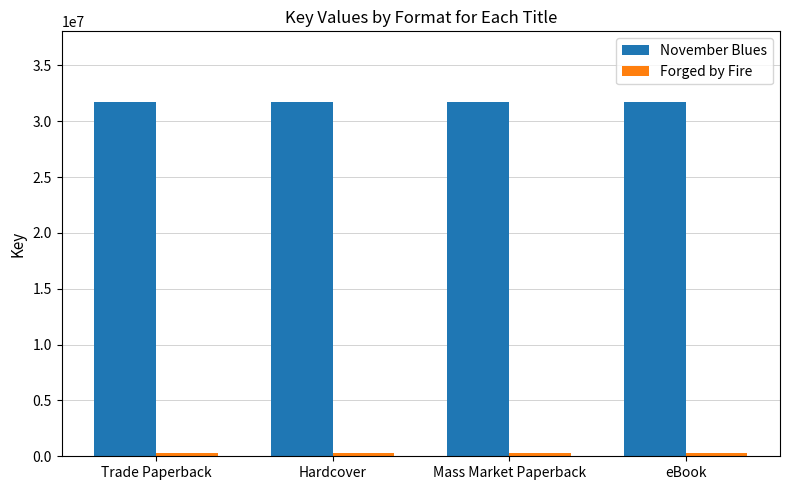

What is the value of the November Blues bar at the 3rd from the left?

31703481